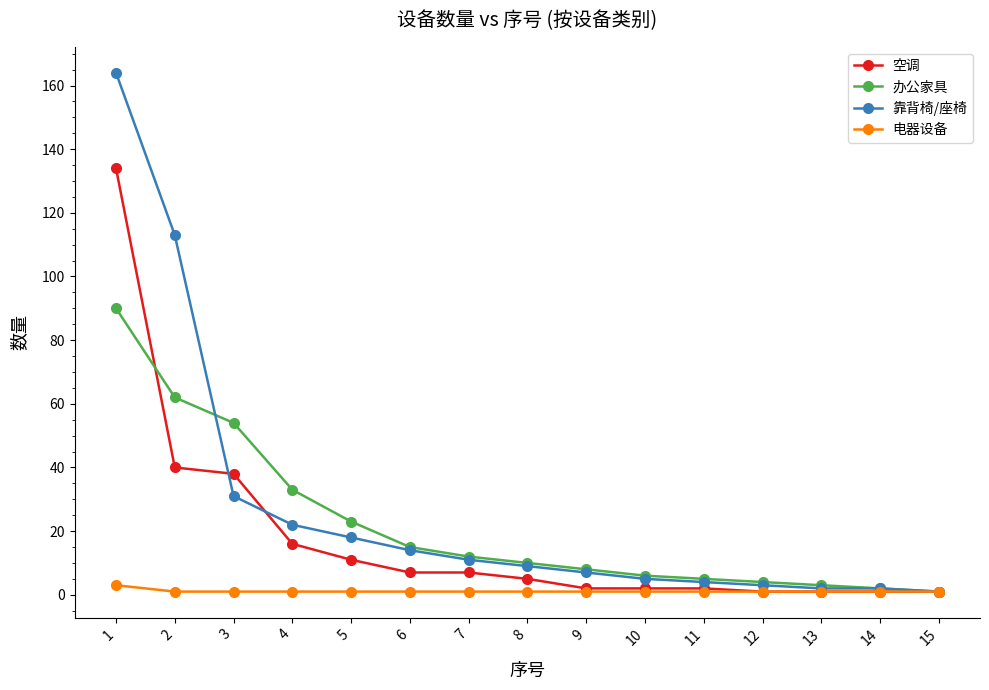

What are all the series names shown in the legend?

空调, 办公家具, 靠背椅/座椅, 电器设备